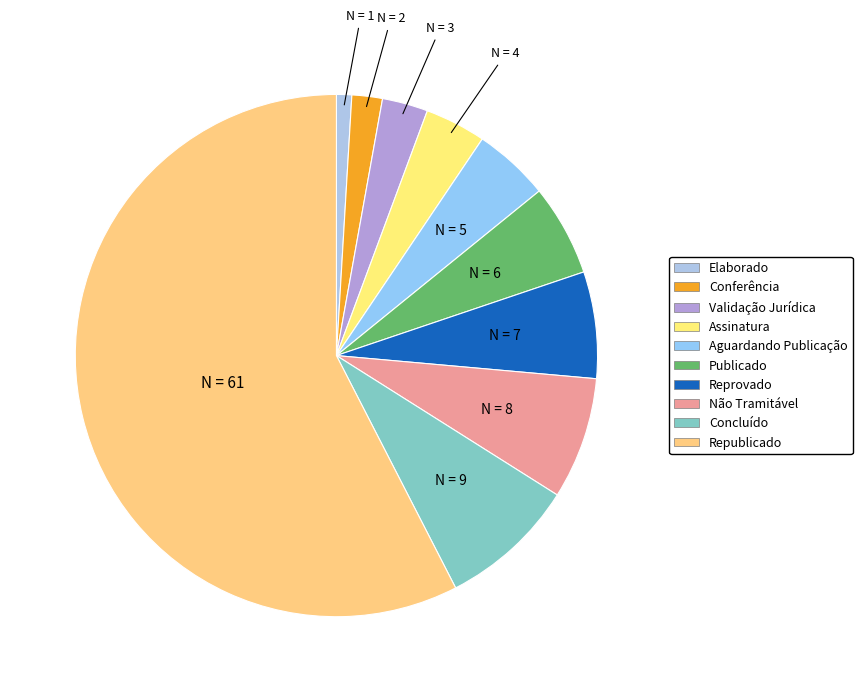

To the nearest percent, what is the combined percentage of Concluído and Não Tramitável?

16%